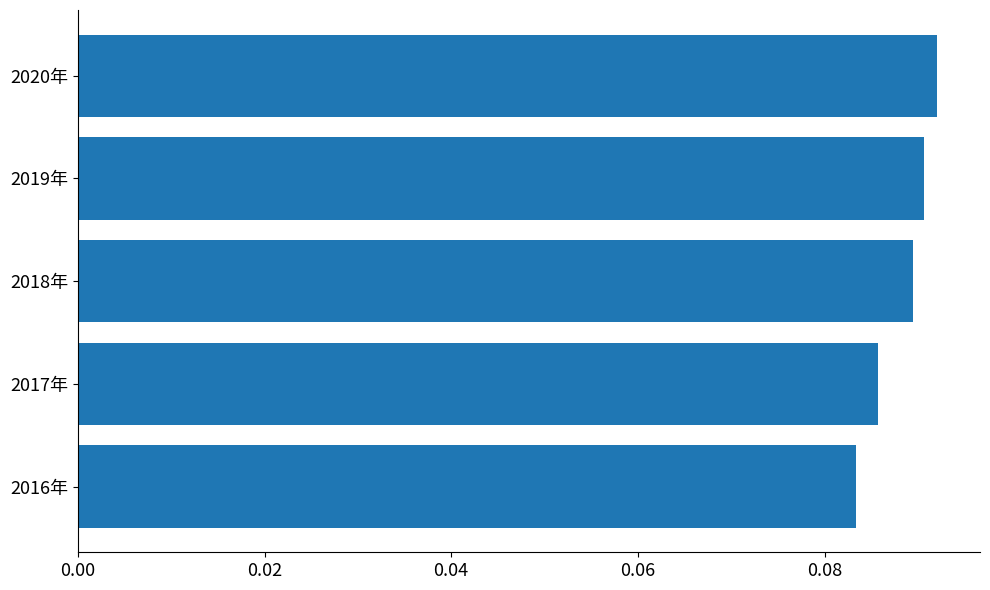

How many values are between 0 and 1?

5